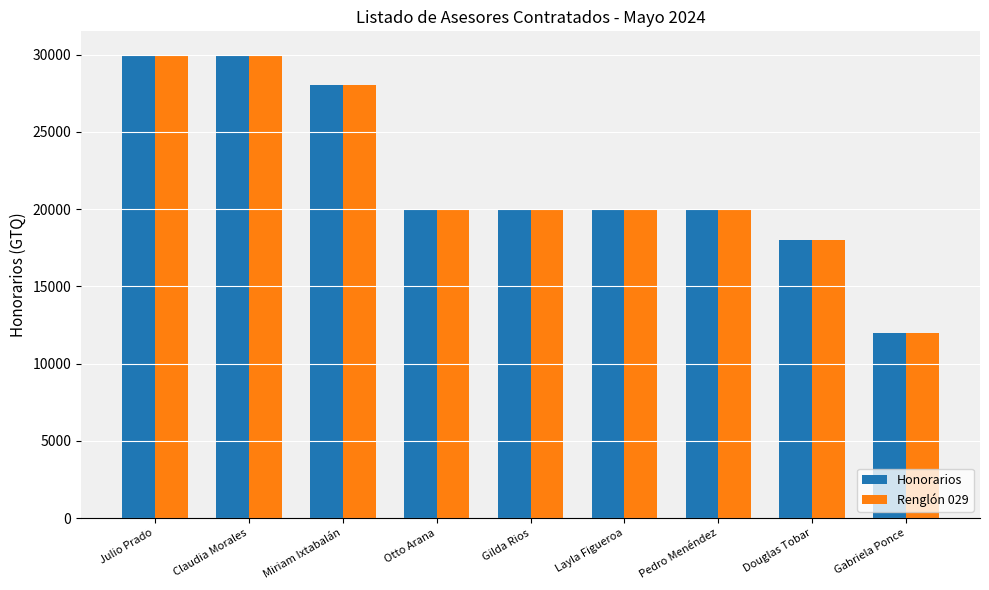

At how many categories does at least one series exceed 27438?

3